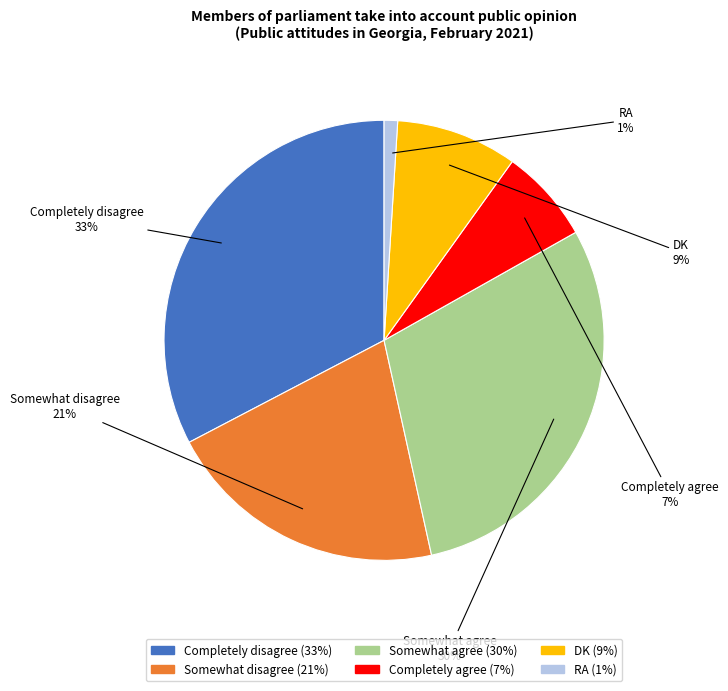

Rank the categories by value from highest to lowest.

Completely disagree, Somewhat agree, Somewhat disagree, DK, Completely agree, RA